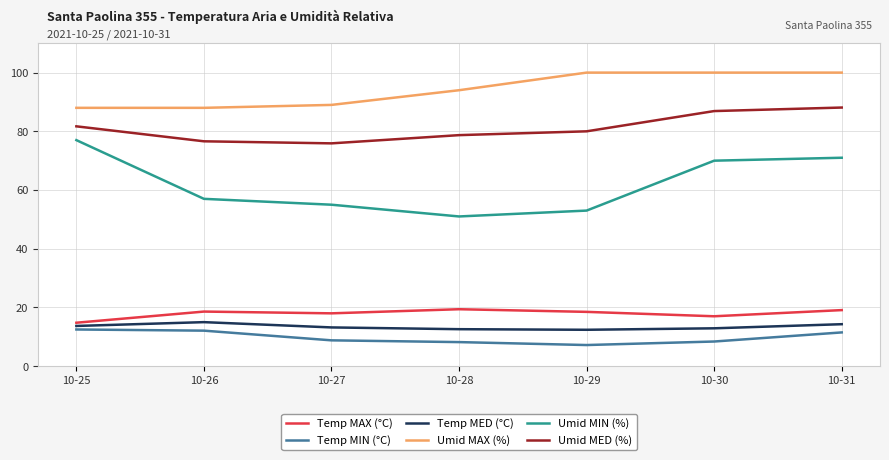

What is the difference between the Umid MED (%) values at 10-28 and 10-30?

8.2